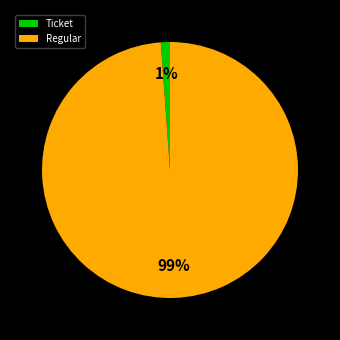

Is it true that Regular is 99% of the pie?

True